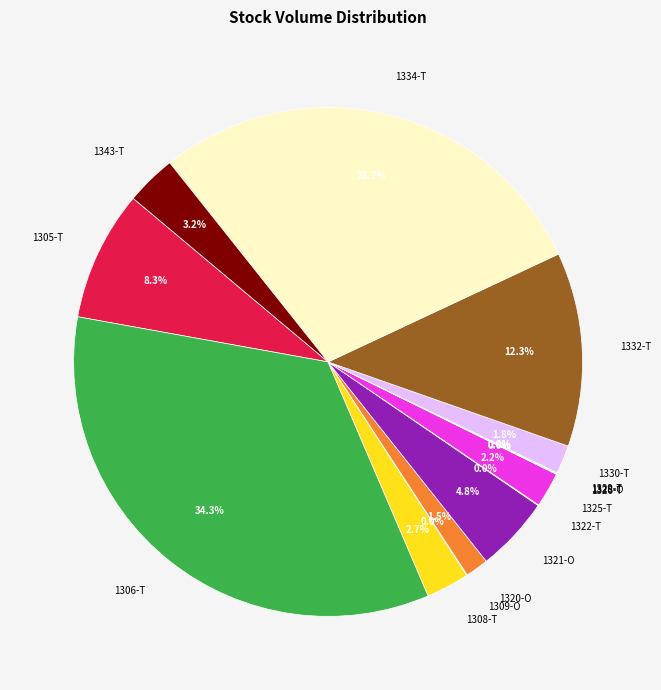

Which slice is the largest?

1306-T